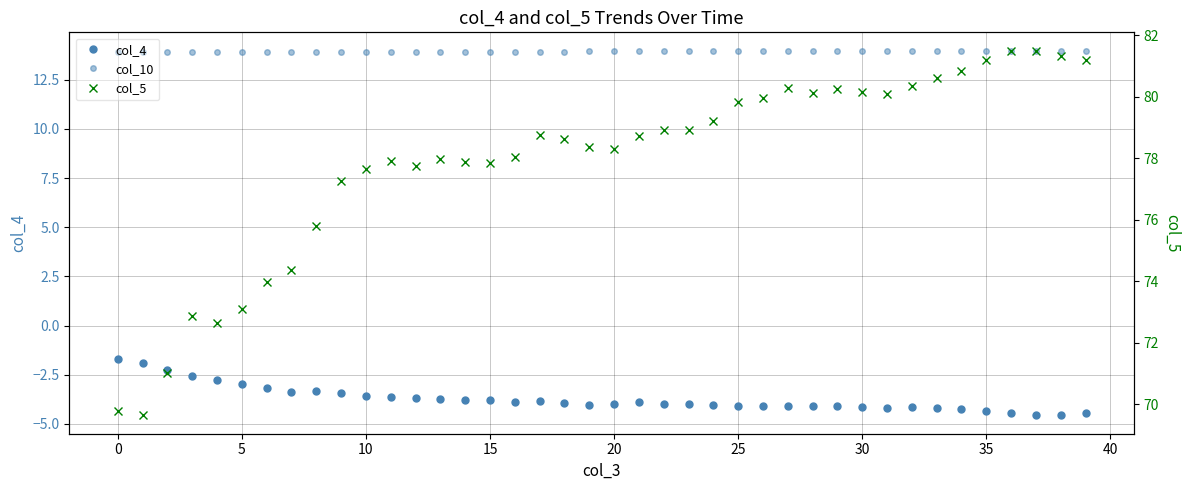

What is the label of the 9th point from the right?

31